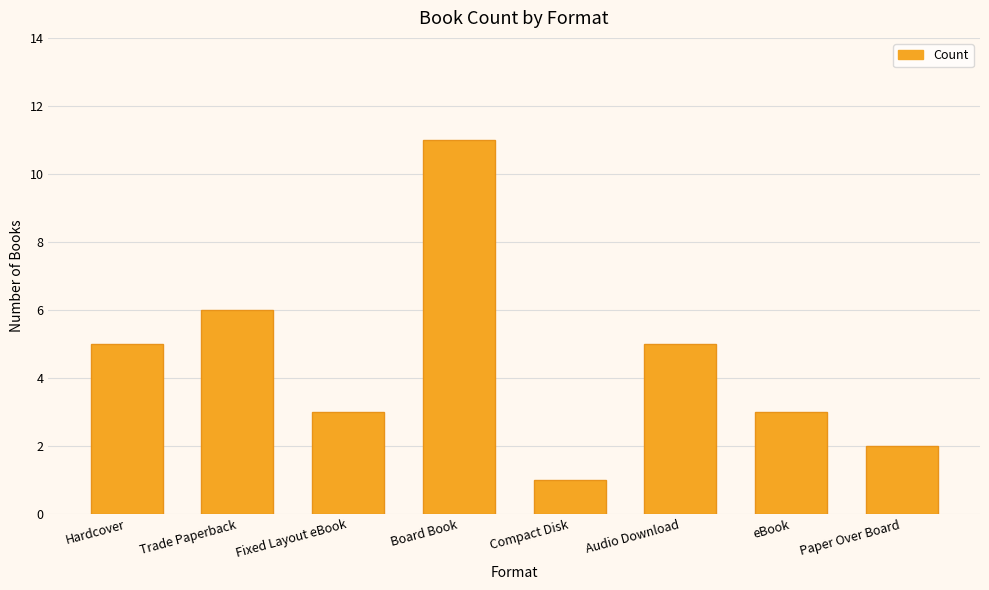

Which category has the lowest value across all series?

Compact Disk